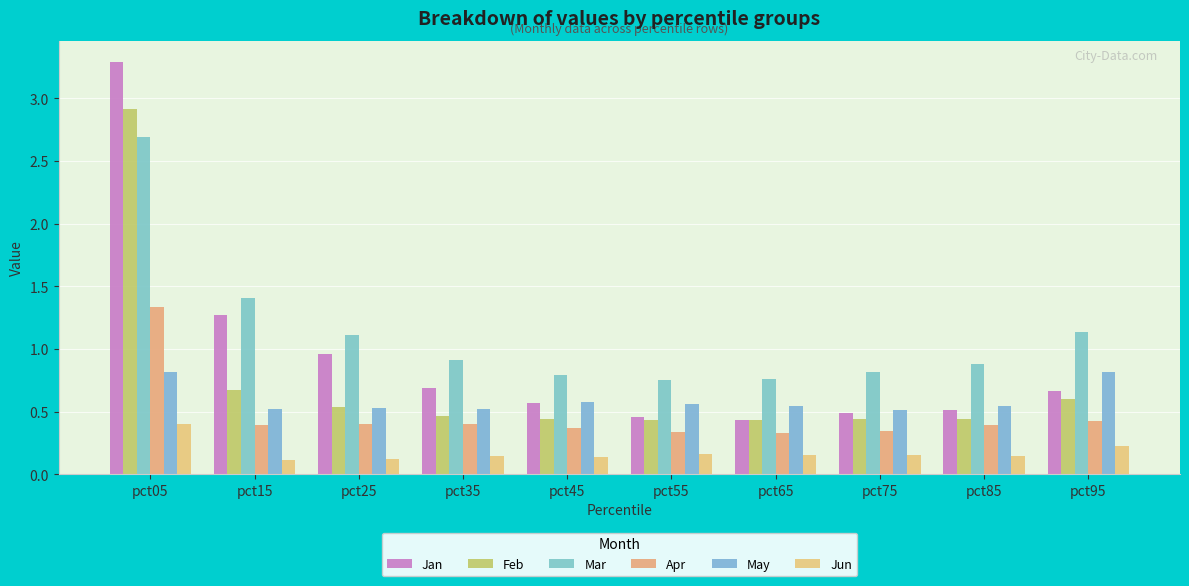

Does the chart contain any negative values?

No